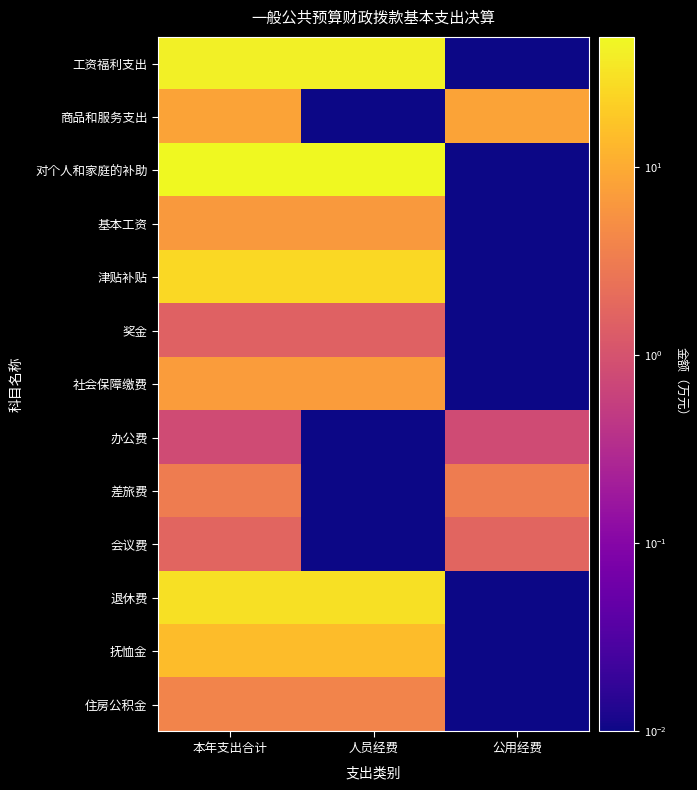

Which category has the highest value across all series?

本年支出合计